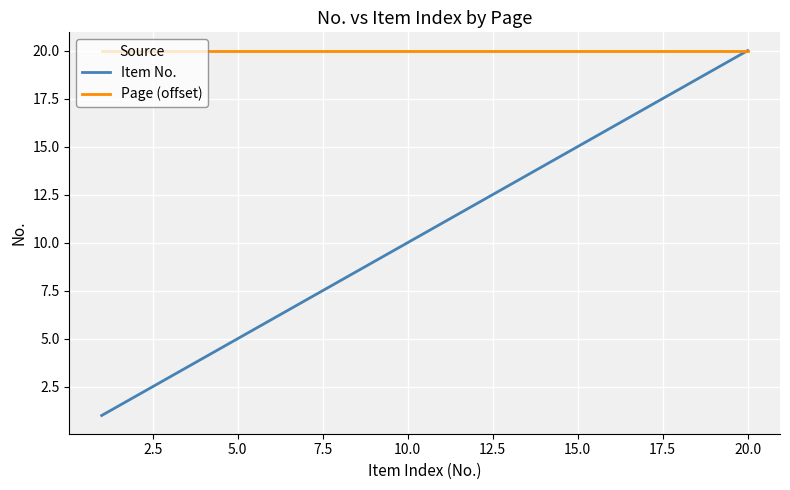

What is the highest value of the Page (offset) series?

20